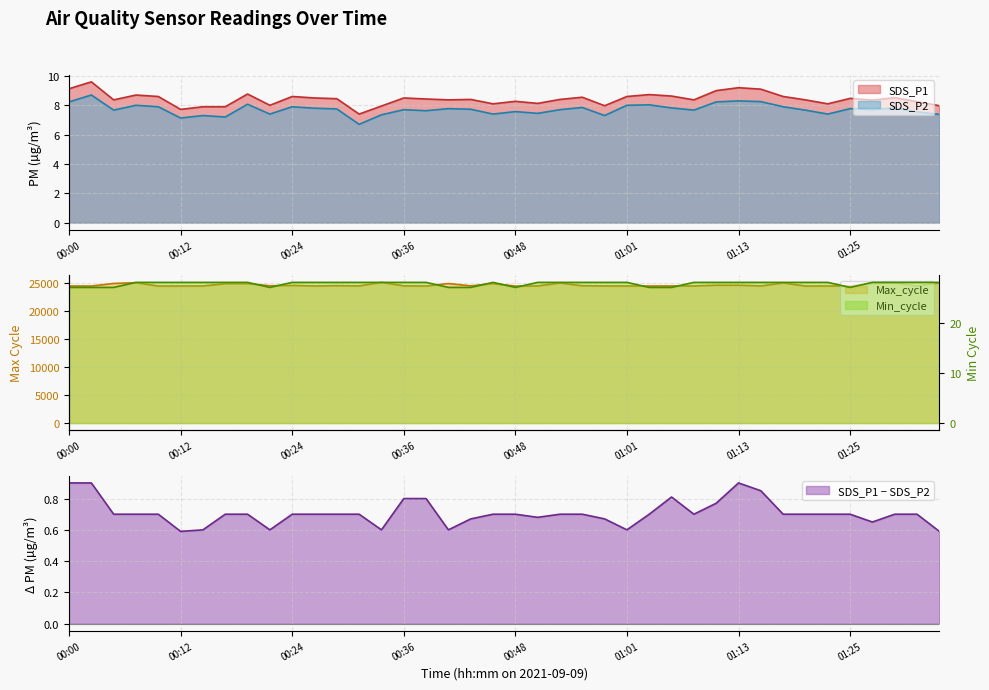

What is the difference between the SDS_P1 values at 01:22 and 00:58?

0.1